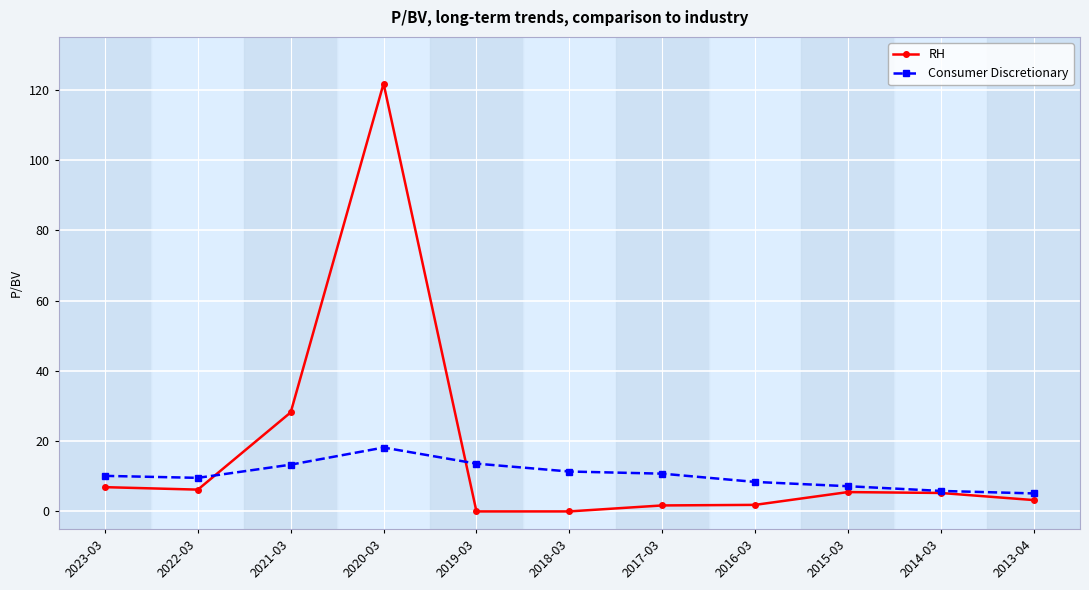

Where does the RH series first go above 5?

2023-03